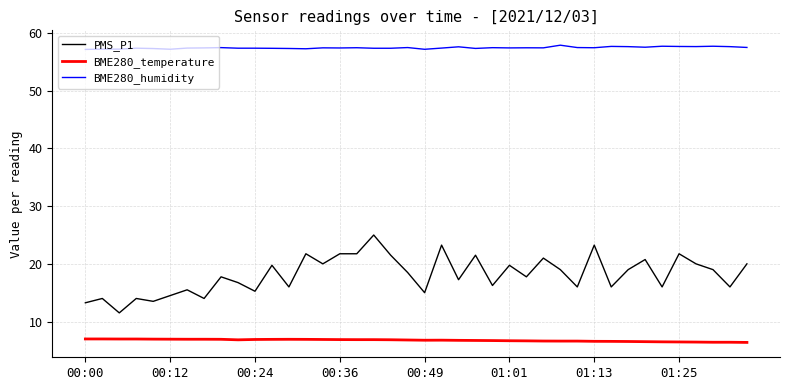

What are all the series names shown in the legend?

PMS_P1, BME280_temperature, BME280_humidity